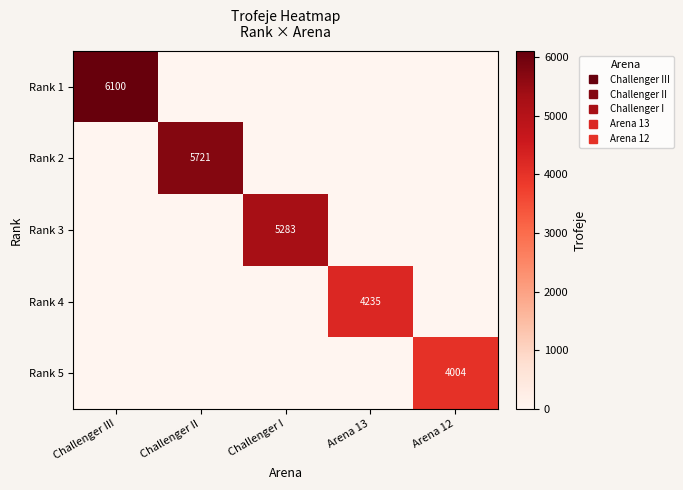

What is the total value across all series at Arena 12?

4004